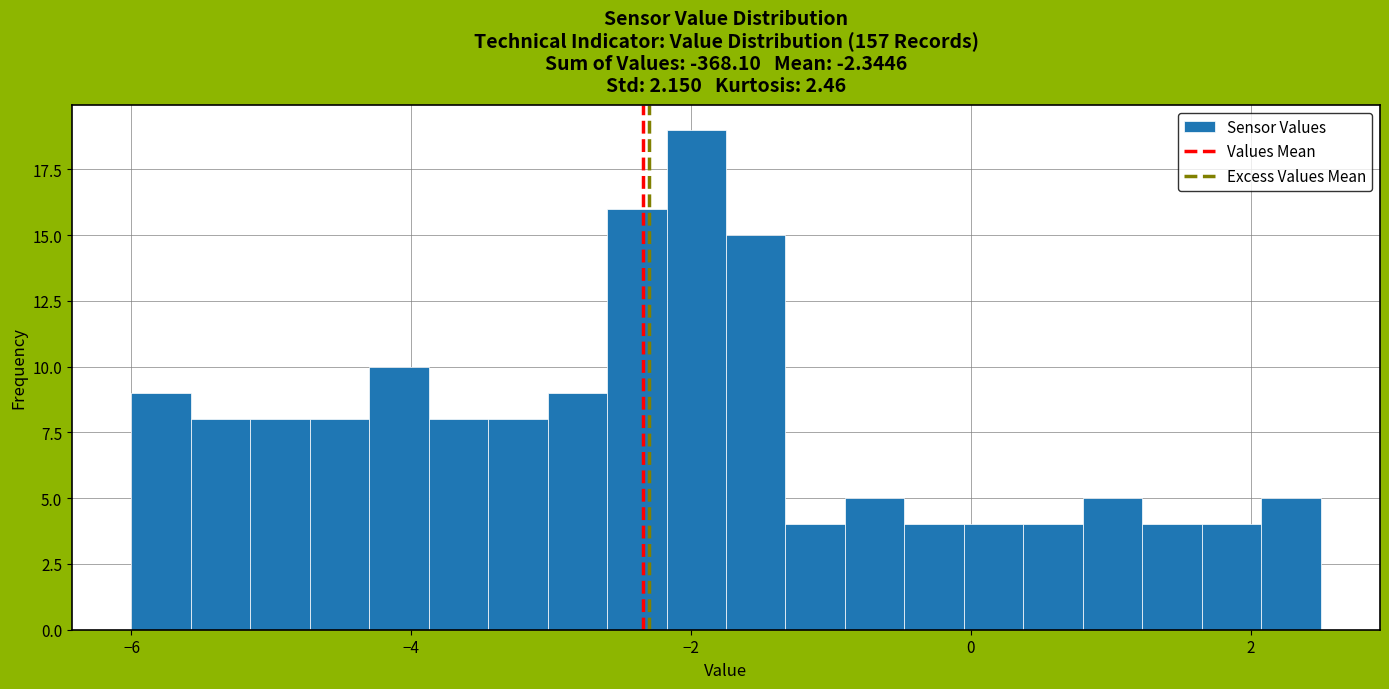

Around what value on the x-axis is the tallest bar? Give the approximate position of its centre, as read against the axis.

-2.0